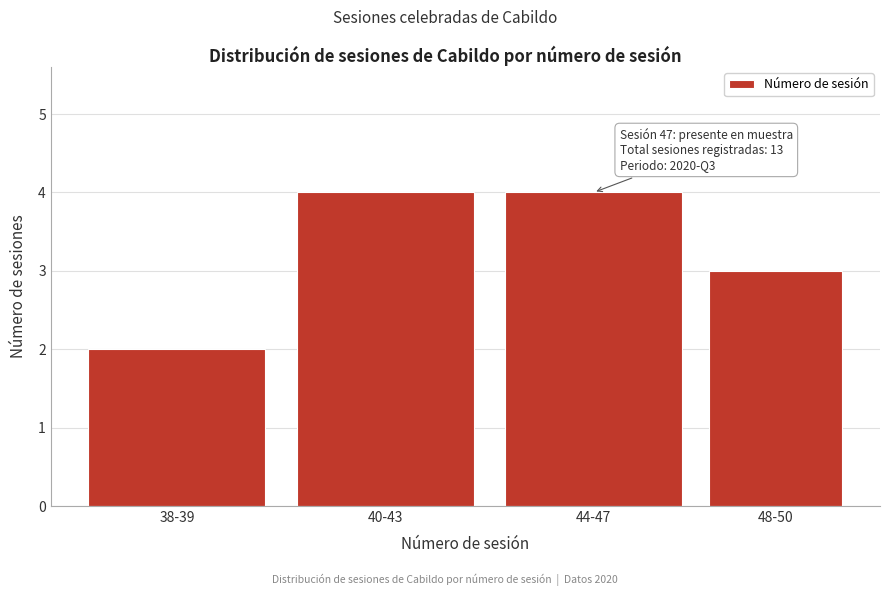

Reading left to right, transcribe all the data shown in this chart.

2	4	4	3